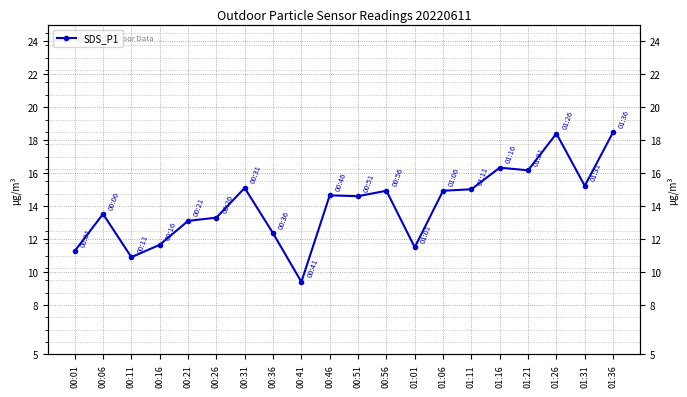

What is the label of the 19th point from the left?

01:31